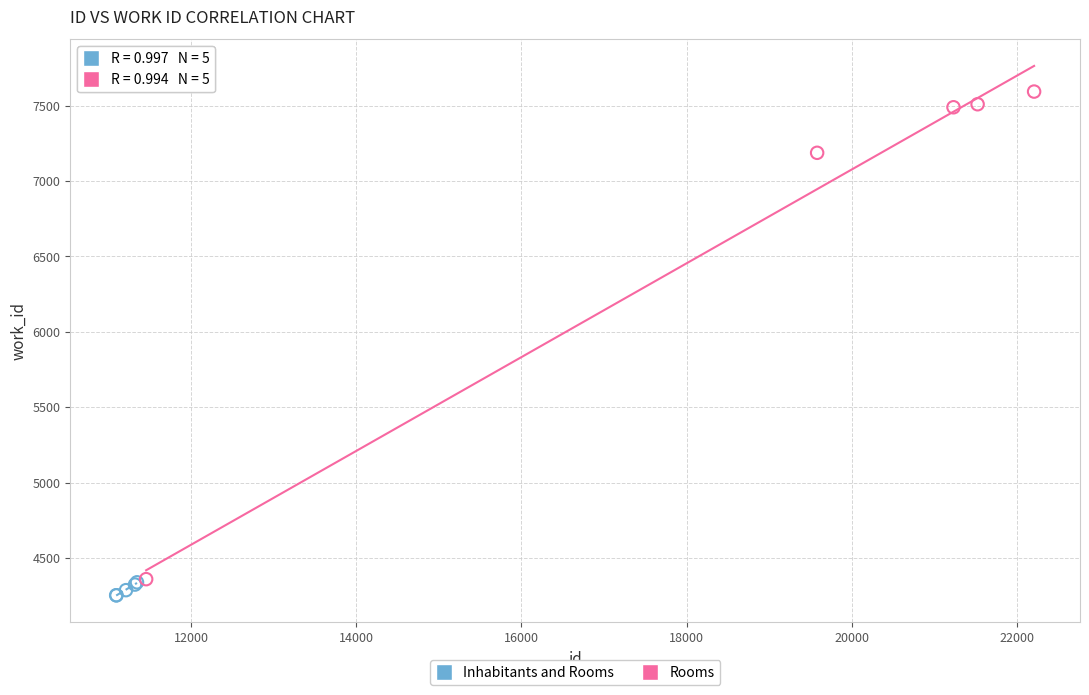

Which series contains the highest Y value?

Rooms